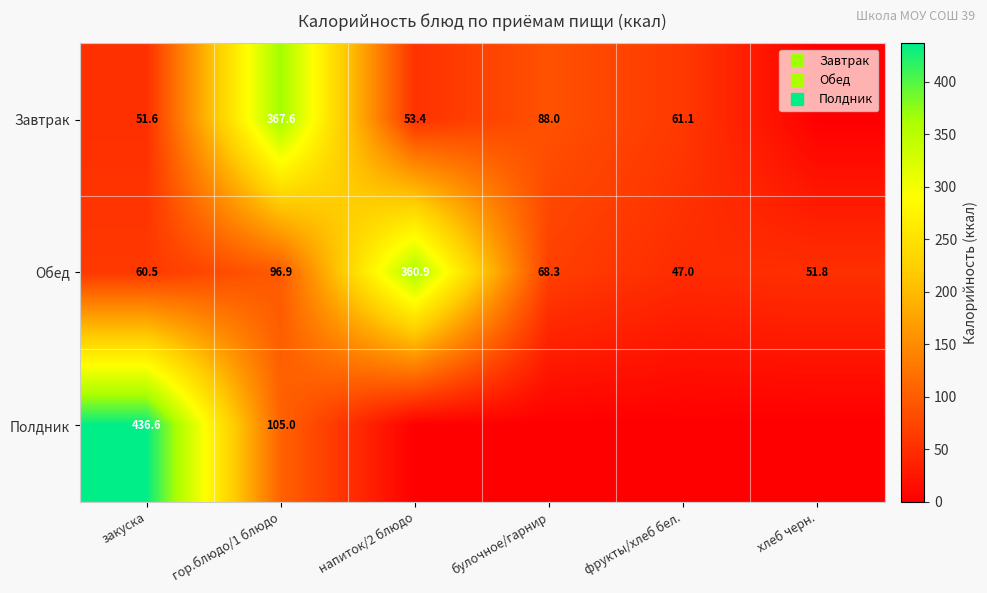

What is the sum of the Завтрак values at булочное/гарнир and гор.блюдо/1 блюдо?

455.6